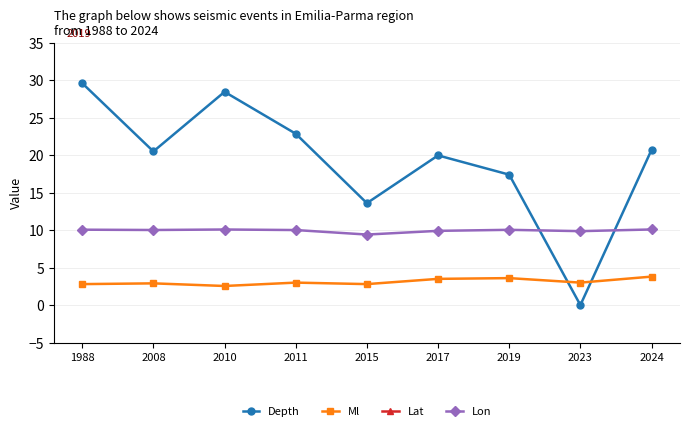

At which category does the chart reach its peak across all series?

2008